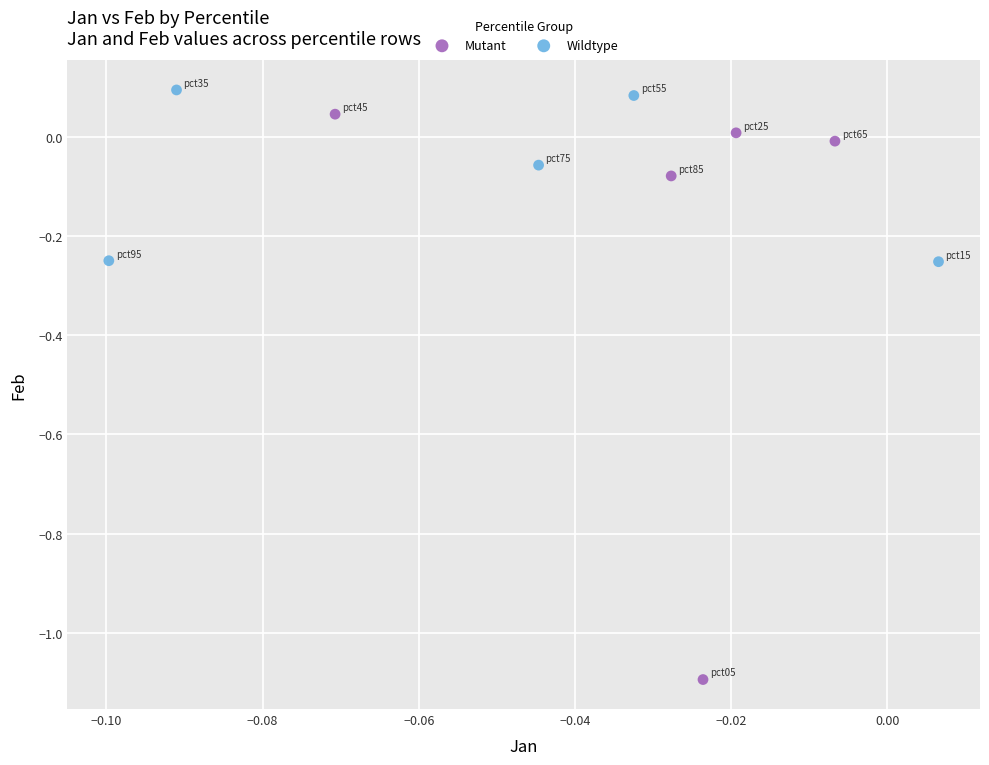

Which series has the largest Y range (max minus min)?

Mutant